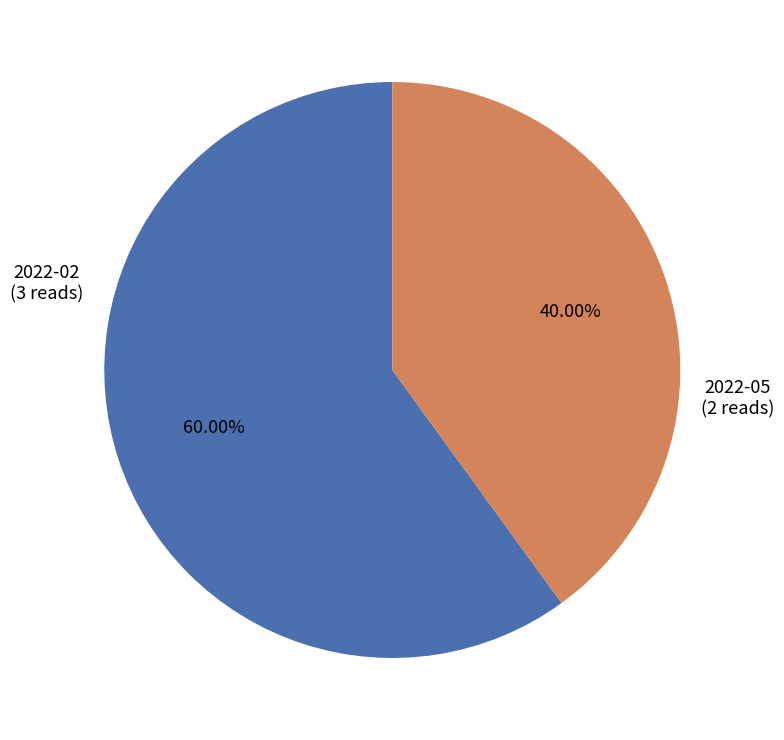

Does any single category account for the majority?

Yes